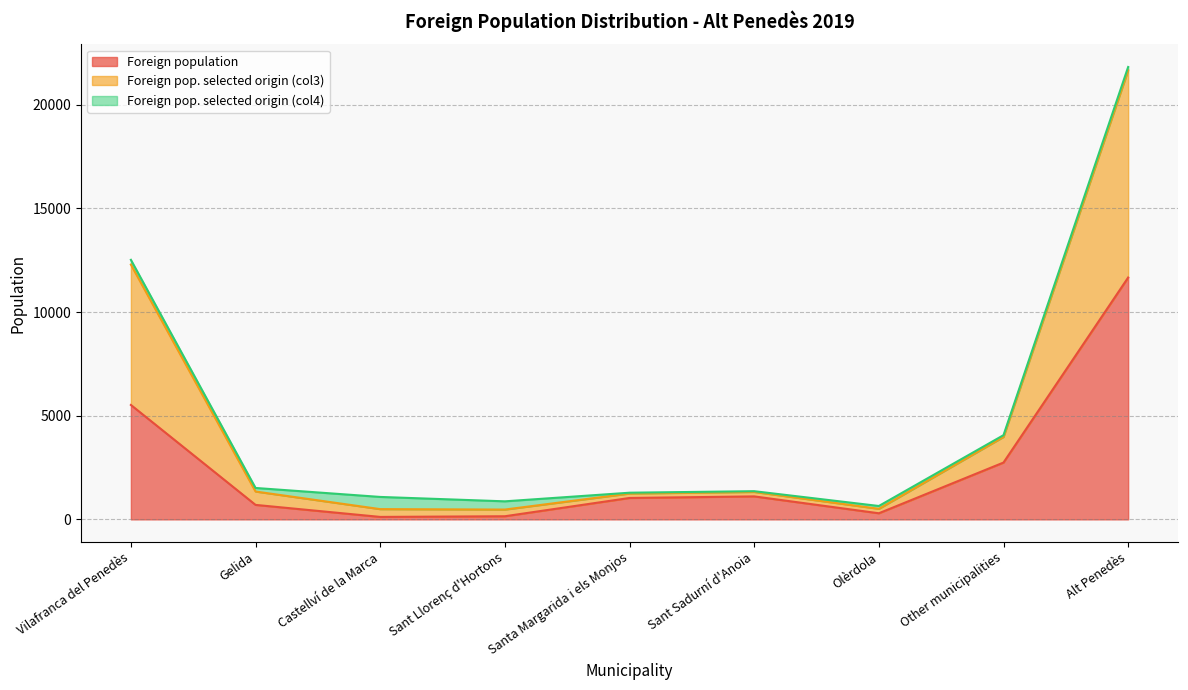

True or false: Foreign population and Foreign pop. selected origin (col3) cross at least once.

False